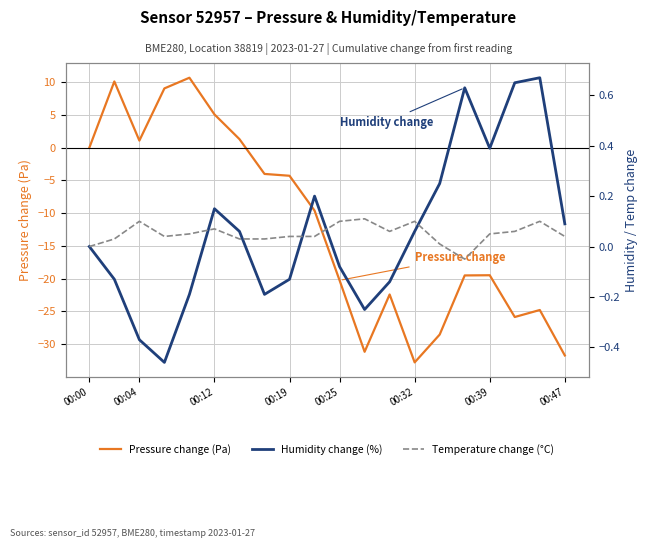

True or false: Pressure change (Pa) has a value of -42.8 at 00:32.

False